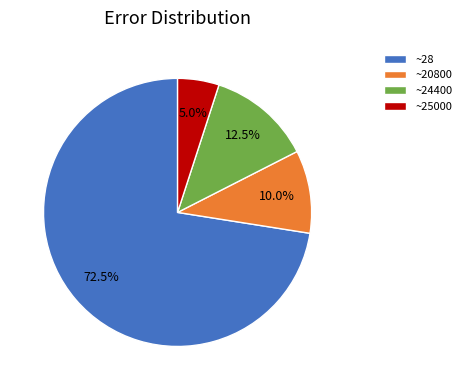

What is the largest slice in the pie chart?

~28